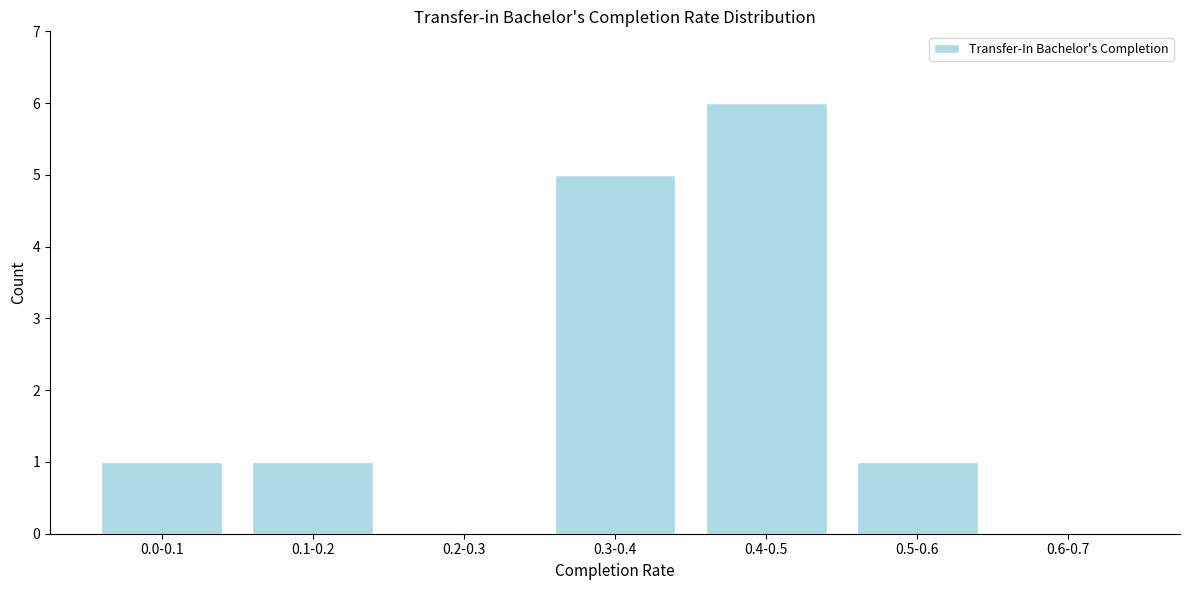

Reading left to right, what are all the values shown in this chart?

0.0-0.1=1	0.1-0.2=1	0.2-0.3=0	0.3-0.4=5	0.4-0.5=6	0.5-0.6=1	0.6-0.7=0